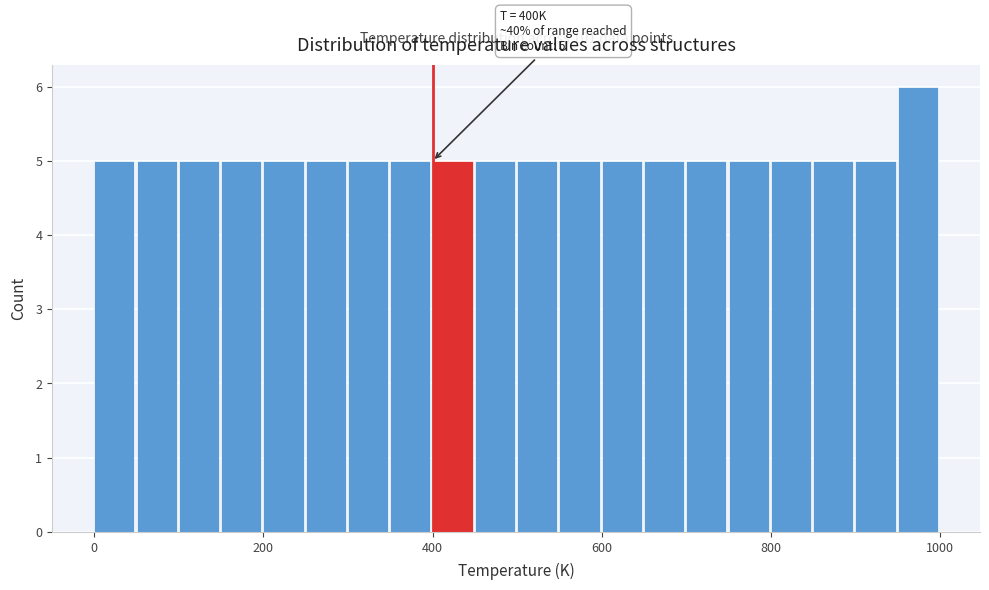

Around what value on the x-axis is the tallest bar? Give the approximate position of its centre, as read against the axis.

980